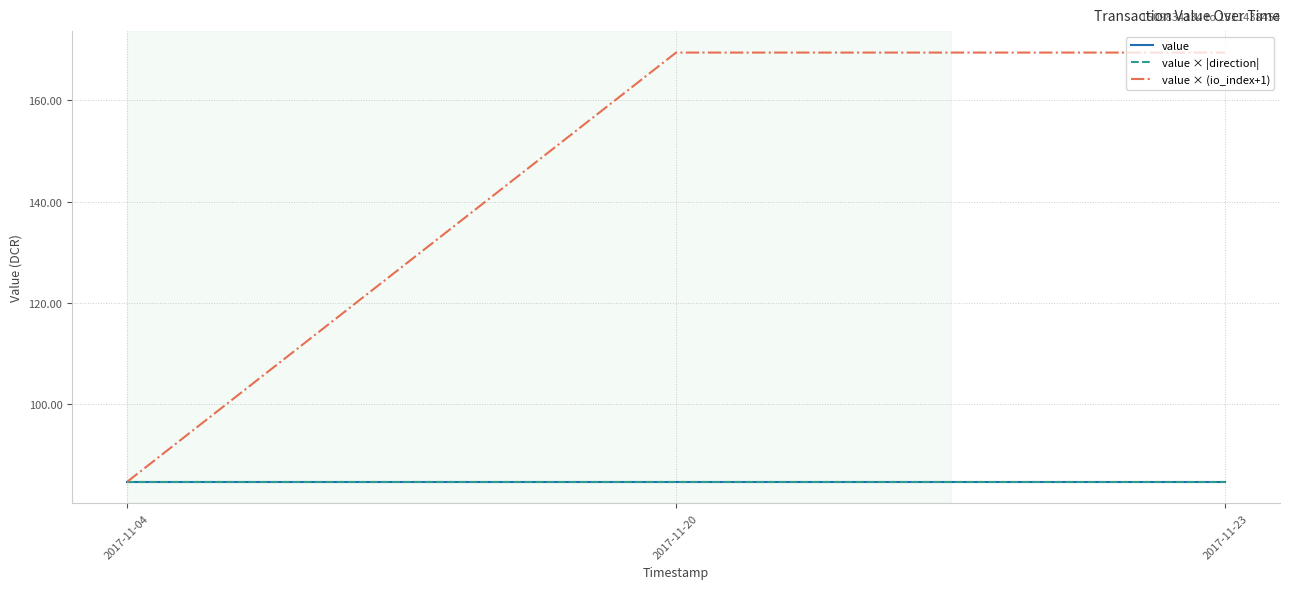

True or false: value and value × (io_index+1) cross at least once.

False